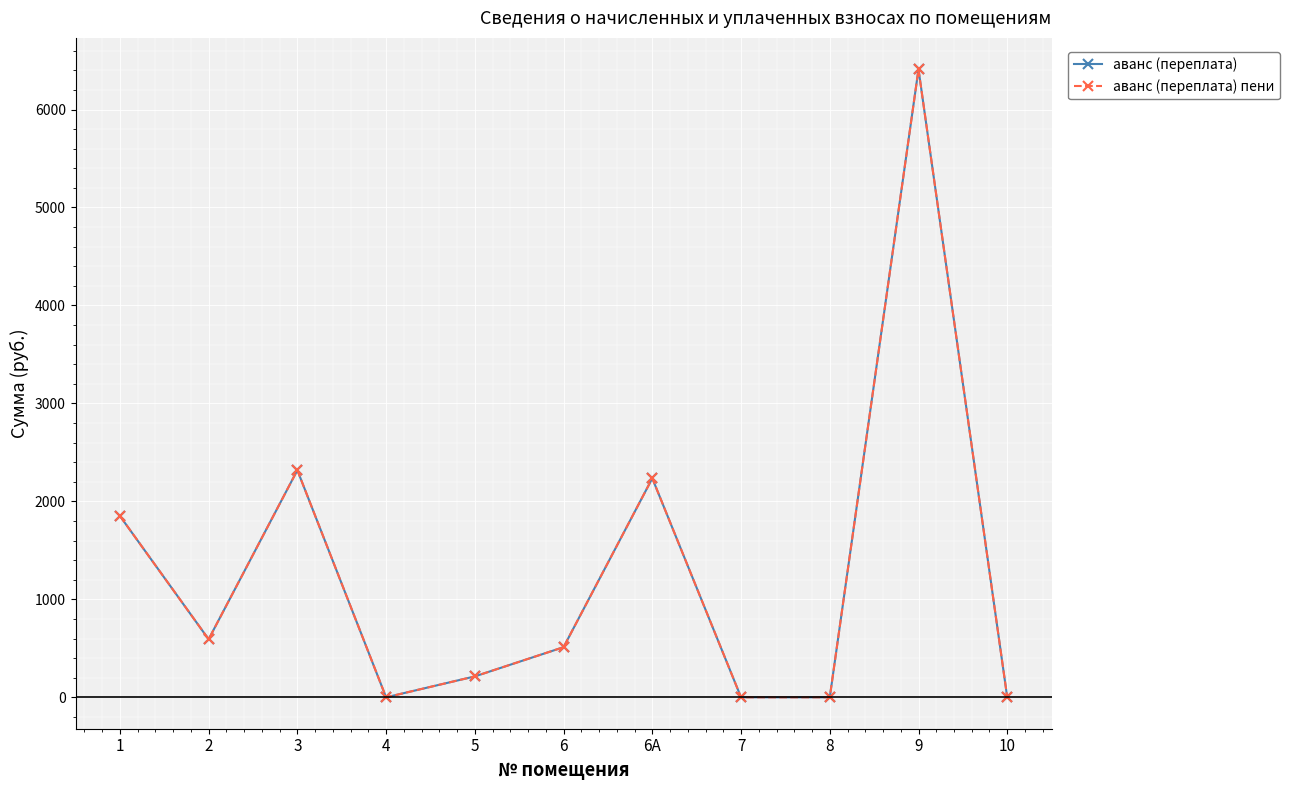

True or false: аванс (переплата) пени and аванс (переплата) intersect in this chart.

False